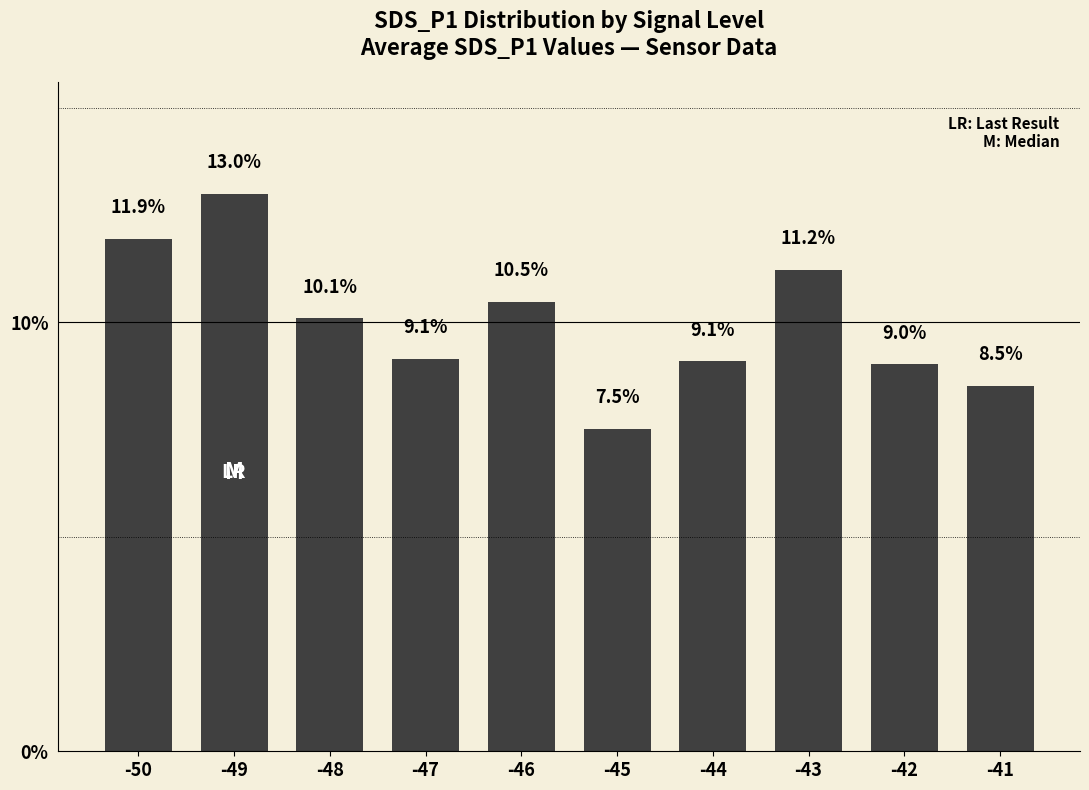

What is the change in value from -50 to -41?

-3.4